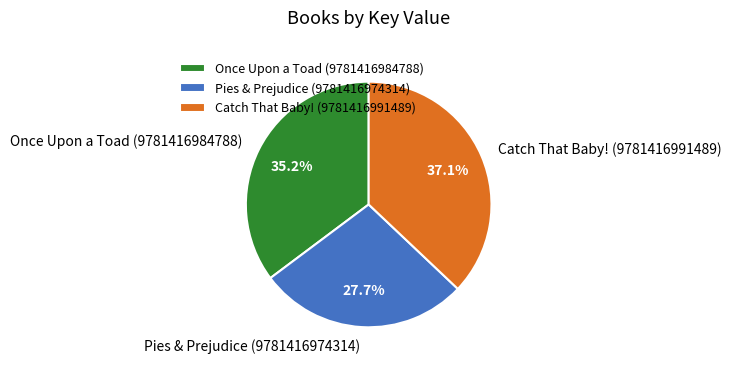

What percentage is the Catch That Baby! (9781416991489) slice, to the nearest percent?

37%